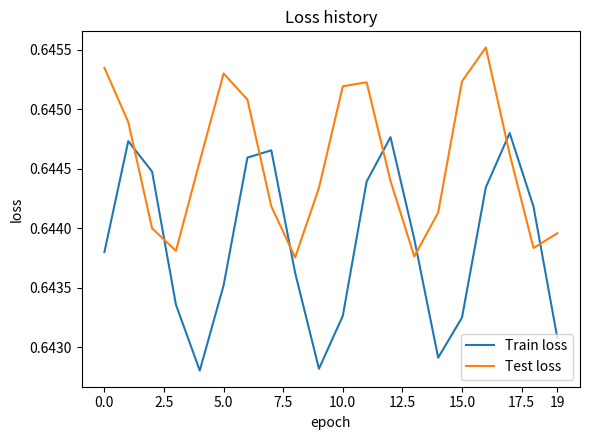

Which series has the largest total across all categories?

Test loss